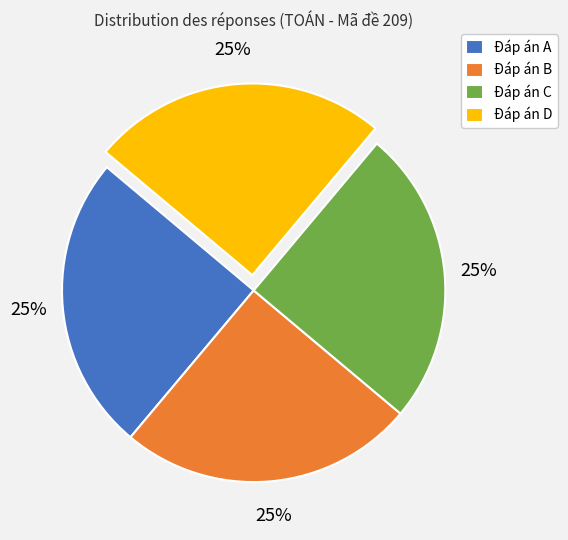

How many slices are in this pie chart?

4